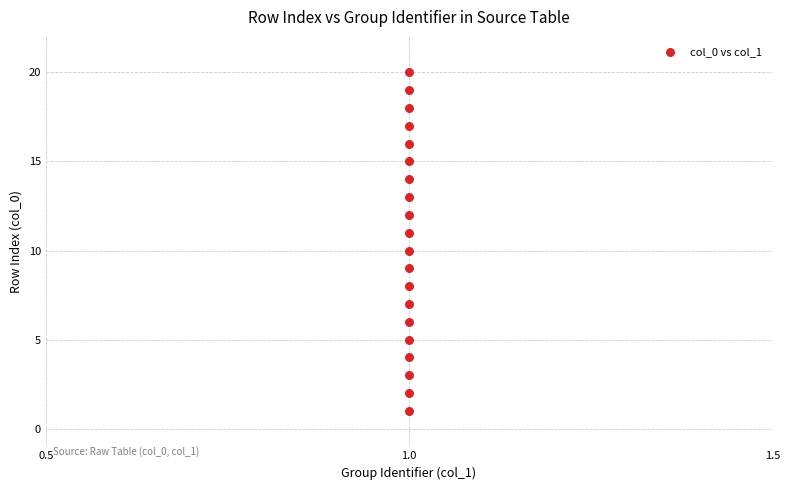

What is the range of Y values (max minus min)?

19